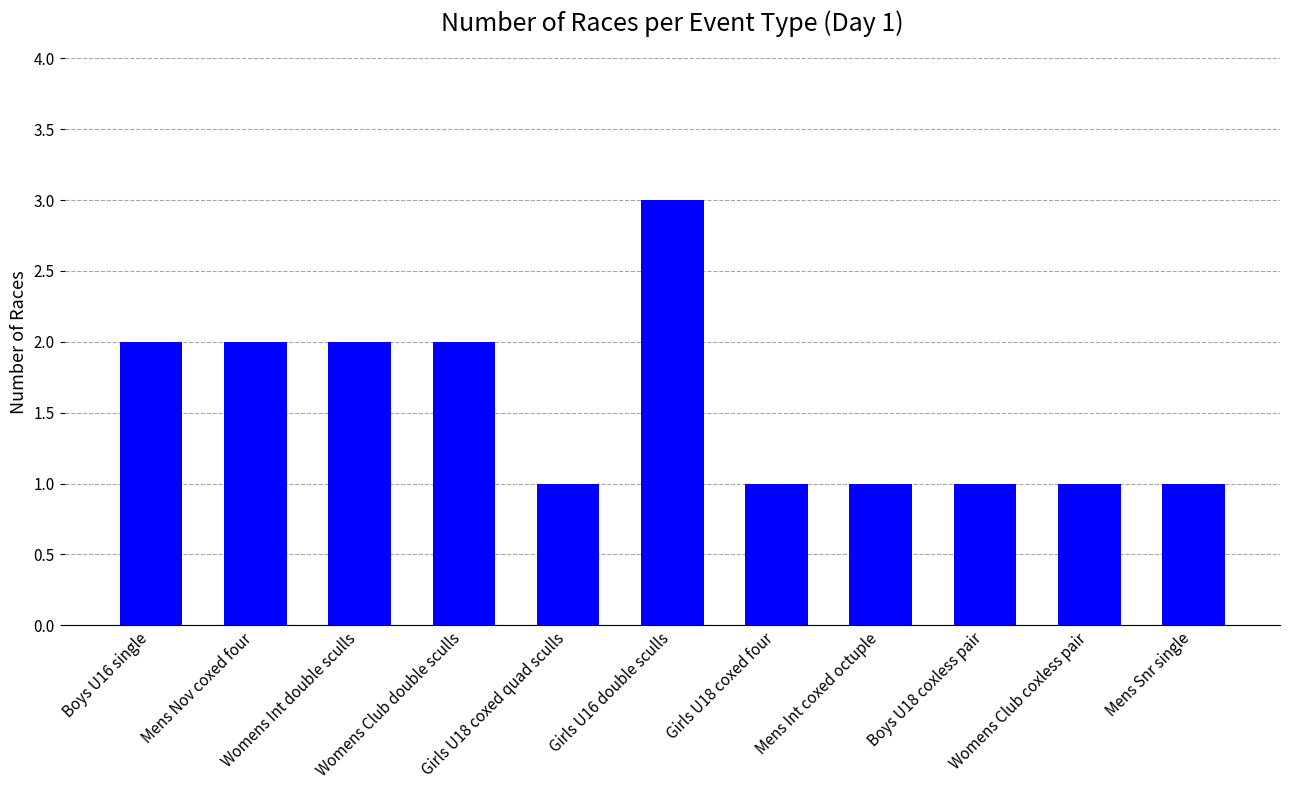

What is the sum of all values?

17